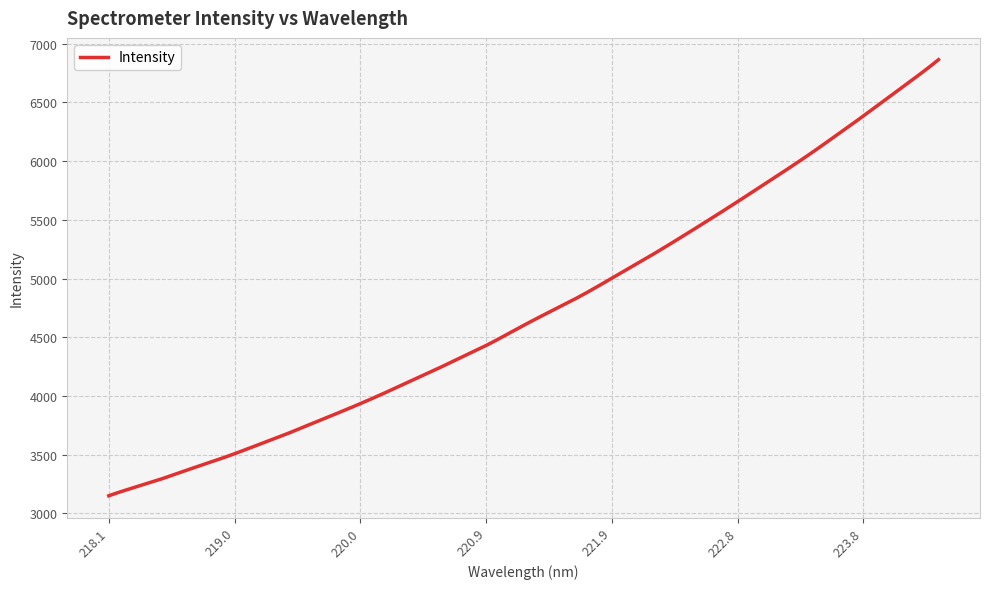

What is the difference between the maximum and minimum values?

3714.7